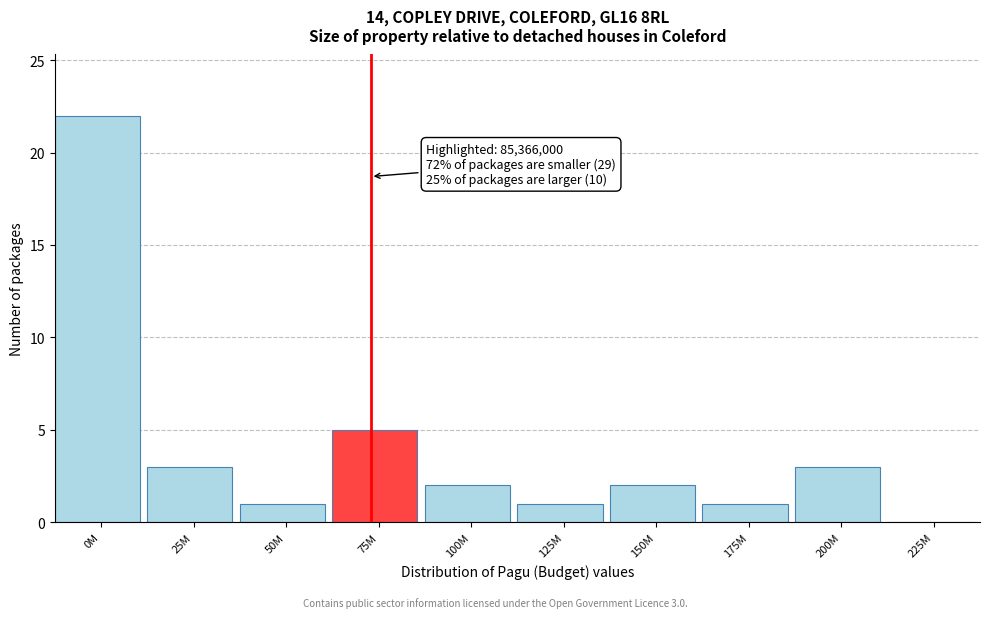

Reading left to right, transcribe all the data shown in this chart.

0M=22	25M=3	50M=1	75M=5	100M=2	125M=1	150M=2	175M=1	200M=3	225M=0